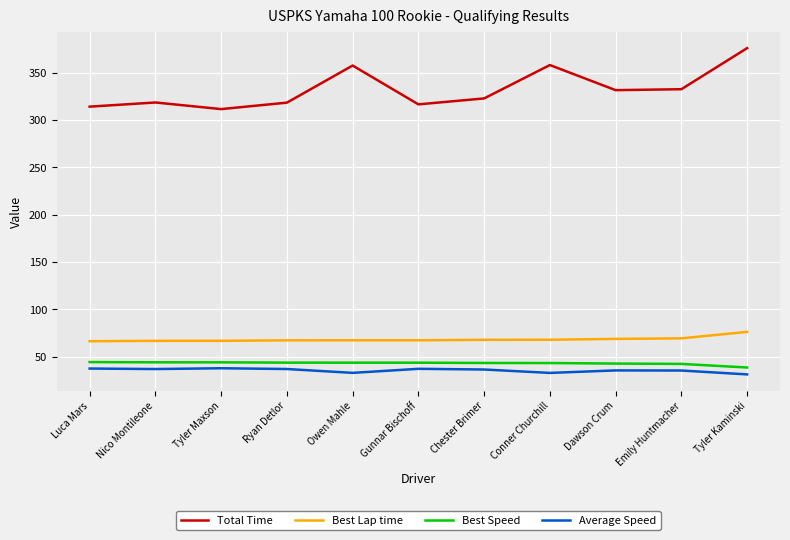

What value does the Total Time series have at Dawson Crum?

331.6